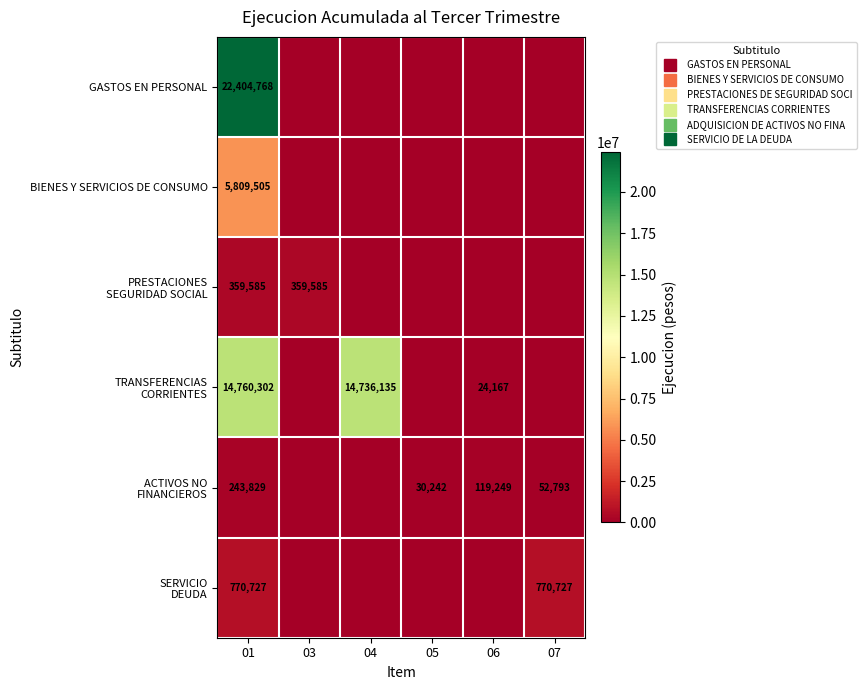

Which has a higher value, 01 or 05?

01